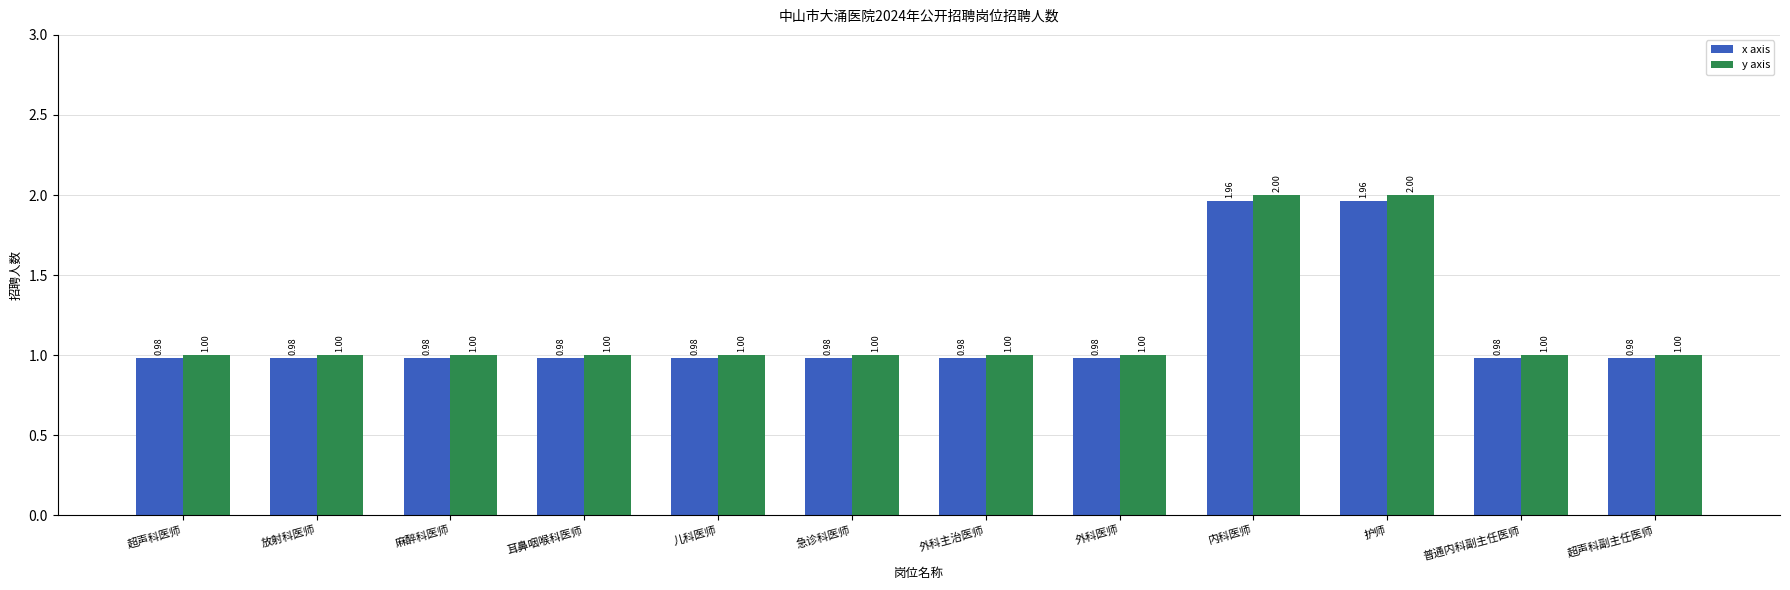

Is the value of y axis at 急诊科医师 greater than the value of x axis at 外科医师?

Yes